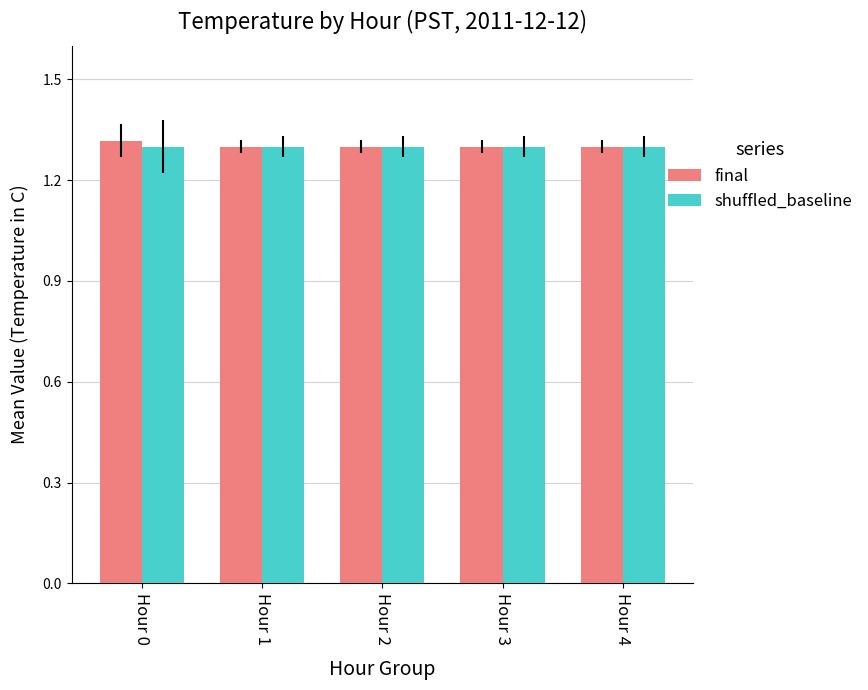

What is the total value across all series at Hour 2?

2.6